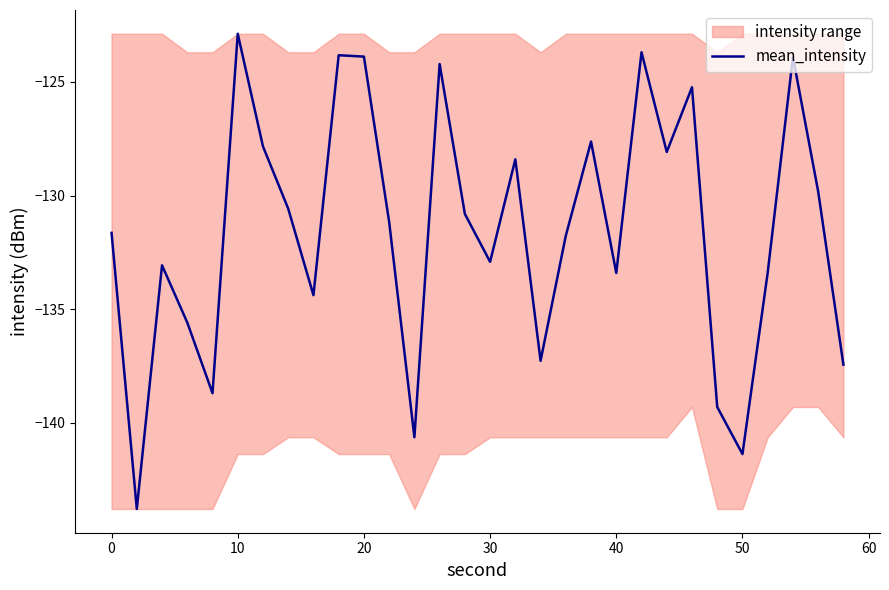

What is the difference between the maximum and minimum values?

20.9